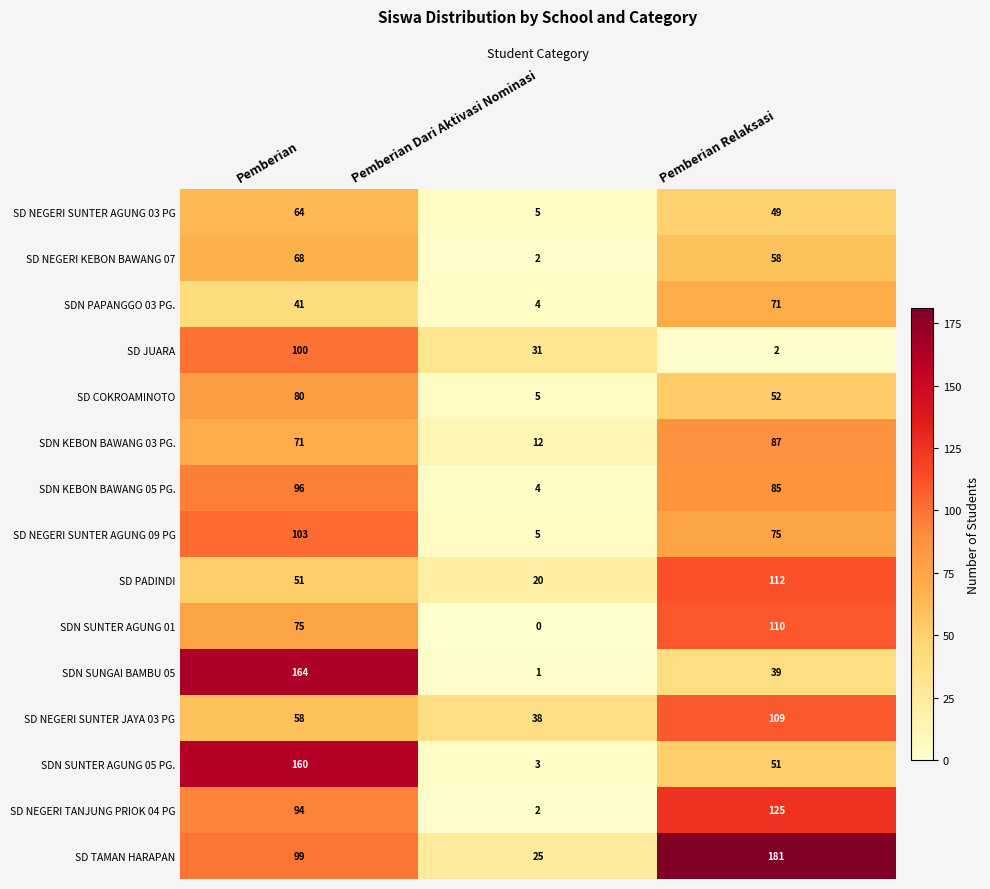

At which category does the chart reach its minimum across all series?

Pemberian Dari Aktivasi Nominasi